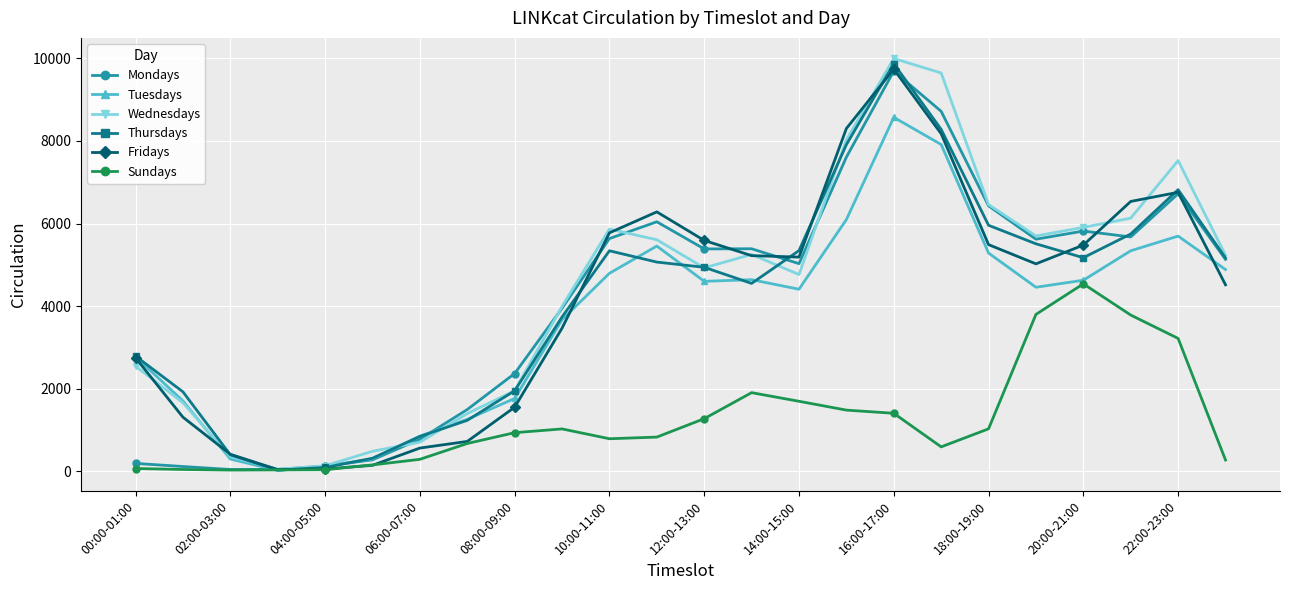

True or false: Tuesdays has more than 0 interior local peaks.

True